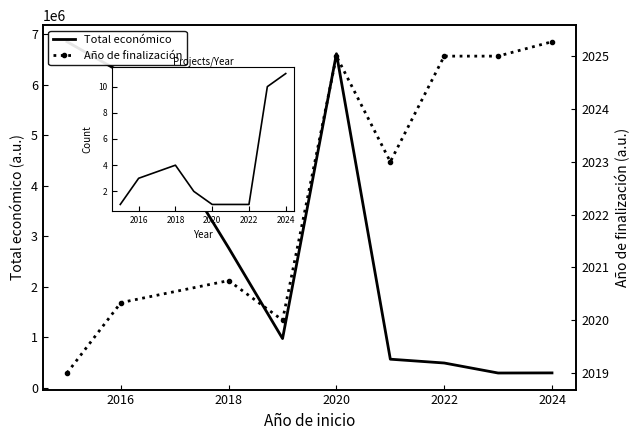

At how many categories does at least one series exceed 1624166?

4